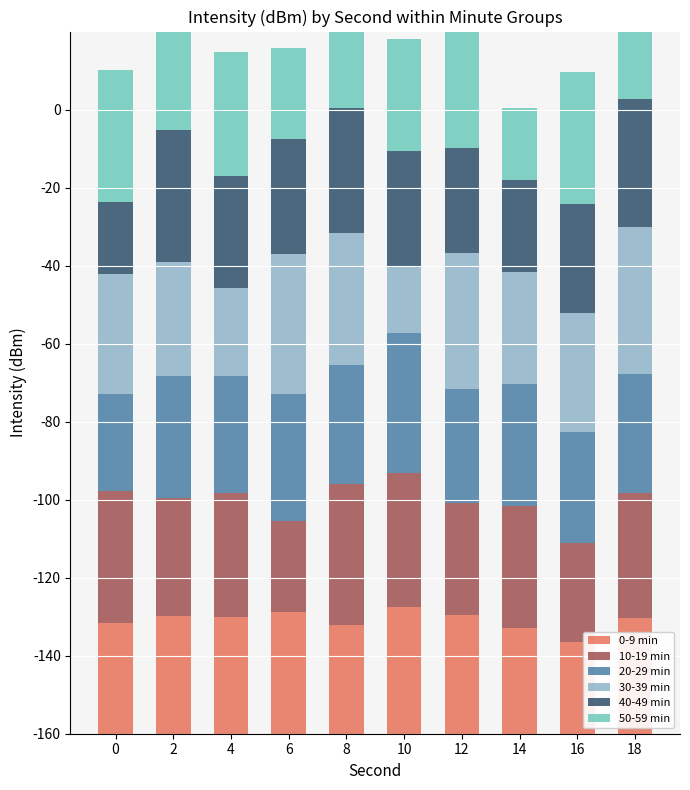

Rank the categories by 20-29 min value from lowest to highest.

0, 16, 12, 4, 18, 8, 14, 2, 6, 10